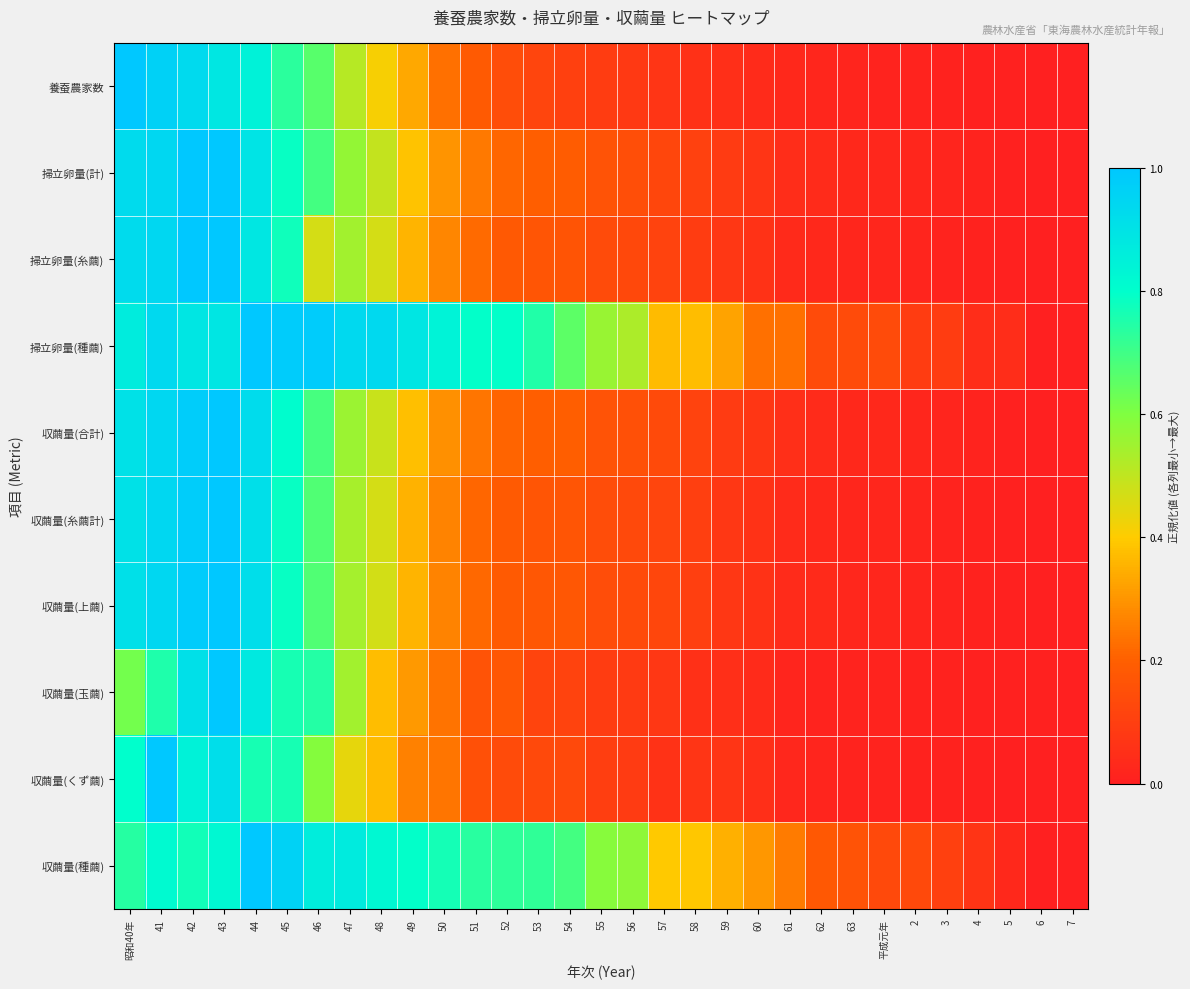

Reading right to left, list all the values displayed in this chart.

養蚕農家数: 7=0.0	6=0.0	5=0.0	4=0.0	3=0.0	2=0.0	平成元年=0.0	63=0.0	62=0.0	61=0.0	60=0.0	59=0.0	58=0.1	57=0.1	56=0.1	55=0.1	54=0.1	53=0.1	52=0.1	51=0.2	50=0.2	49=0.3	48=0.4	47=0.5	46=0.7	45=0.7	44=0.8	43=0.9	42=0.9	41=1.0	昭和40年=1.0
掃立卵量(計): 7=0.0	6=0.0	5=0.0	4=0.0	3=0.0	2=0.0	平成元年=0.0	63=0.0	62=0.0	61=0.0	60=0.1	59=0.1	58=0.1	57=0.1	56=0.1	55=0.2	54=0.2	53=0.2	52=0.2	51=0.2	50=0.3	49=0.4	48=0.5	47=0.6	46=0.7	45=0.8	44=0.9	43=1.0	42=1.0	41=0.9	昭和40年=0.9
掃立卵量(糸繭): 7=0.0	6=0.0	5=0.0	4=0.0	3=0.0	2=0.0	平成元年=0.0	63=0.0	62=0.0	61=0.0	60=0.1	59=0.1	58=0.1	57=0.1	56=0.1	55=0.1	54=0.2	53=0.2	52=0.2	51=0.2	50=0.3	49=0.4	48=0.5	47=0.5	46=0.5	45=0.8	44=0.9	43=1.0	42=1.0	41=0.9	昭和40年=0.9
掃立卵量(種繭): 7=0.0	6=0.0	5=0.0	4=0.0	3=0.1	2=0.1	平成元年=0.1	63=0.1	62=0.1	61=0.2	60=0.2	59=0.3	58=0.4	57=0.4	56=0.5	55=0.6	54=0.7	53=0.7	52=0.8	51=0.8	50=0.8	49=0.9	48=0.9	47=0.9	46=1.0	45=1.0	44=1.0	43=0.9	42=0.9	41=0.9	昭和40年=0.9
収繭量(合計): 7=0.0	6=0.0	5=0.0	4=0.0	3=0.0	2=0.0	平成元年=0.0	63=0.0	62=0.0	61=0.0	60=0.1	59=0.1	58=0.1	57=0.1	56=0.2	55=0.2	54=0.2	53=0.2	52=0.2	51=0.2	50=0.3	49=0.4	48=0.5	47=0.6	46=0.7	45=0.8	44=0.9	43=1.0	42=1.0	41=0.9	昭和40年=0.9
収繭量(糸繭計): 7=0.0	6=0.0	5=0.0	4=0.0	3=0.0	2=0.0	平成元年=0.0	63=0.0	62=0.0	61=0.0	60=0.1	59=0.1	58=0.1	57=0.1	56=0.1	55=0.1	54=0.2	53=0.2	52=0.2	51=0.2	50=0.3	49=0.4	48=0.5	47=0.5	46=0.7	45=0.8	44=0.9	43=1.0	42=1.0	41=0.9	昭和40年=0.9
収繭量(上繭): 7=0.0	6=0.0	5=0.0	4=0.0	3=0.0	2=0.0	平成元年=0.0	63=0.0	62=0.0	61=0.0	60=0.1	59=0.1	58=0.1	57=0.1	56=0.1	55=0.1	54=0.2	53=0.2	52=0.2	51=0.2	50=0.3	49=0.4	48=0.5	47=0.5	46=0.7	45=0.8	44=0.9	43=1.0	42=1.0	41=0.9	昭和40年=0.9
収繭量(玉繭): 7=0.0	6=0.0	5=0.0	4=0.0	3=0.0	2=0.0	平成元年=0.0	63=0.0	62=0.0	61=0.0	60=0.0	59=0.0	58=0.1	57=0.1	56=0.1	55=0.1	54=0.1	53=0.1	52=0.2	51=0.2	50=0.2	49=0.3	48=0.4	47=0.5	46=0.7	45=0.8	44=0.9	43=1.0	42=0.9	41=0.8	昭和40年=0.6
収繭量(くず繭): 7=0.0	6=0.0	5=0.0	4=0.0	3=0.0	2=0.0	平成元年=0.0	63=0.0	62=0.0	61=0.0	60=0.0	59=0.1	58=0.1	57=0.1	56=0.1	55=0.1	54=0.1	53=0.1	52=0.1	51=0.2	50=0.2	49=0.3	48=0.4	47=0.4	46=0.6	45=0.8	44=0.8	43=0.9	42=0.8	41=1.0	昭和40年=0.8
収繭量(種繭): 7=0.0	6=0.0	5=0.0	4=0.1	3=0.1	2=0.1	平成元年=0.1	63=0.2	62=0.2	61=0.3	60=0.3	59=0.4	58=0.4	57=0.4	56=0.6	55=0.6	54=0.7	53=0.7	52=0.7	51=0.7	50=0.8	49=0.8	48=0.8	47=0.9	46=0.9	45=1.0	44=1.0	43=0.8	42=0.8	41=0.8	昭和40年=0.7